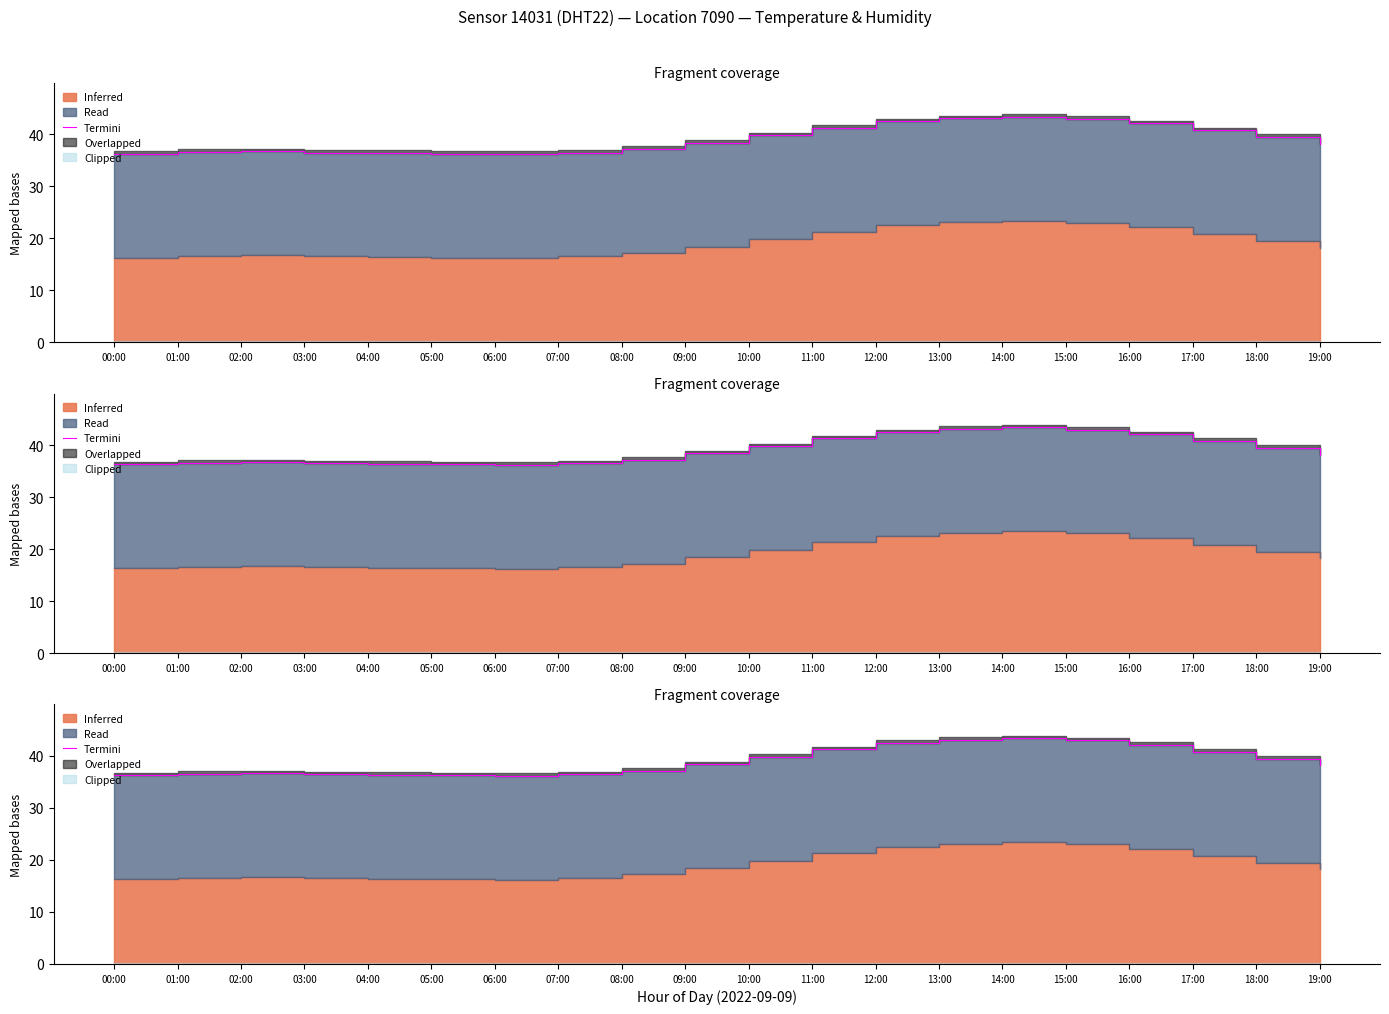

Between 19:00 and 11:00, which is larger?

11:00